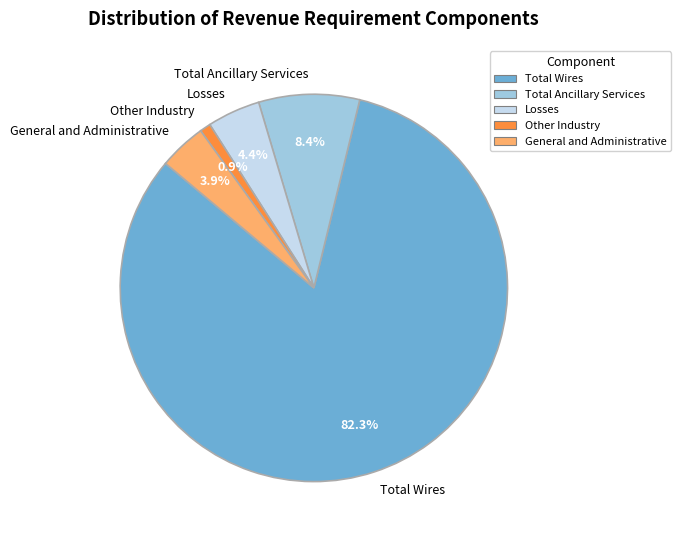

How much of the chart is everything except General and Administrative?

96.1%